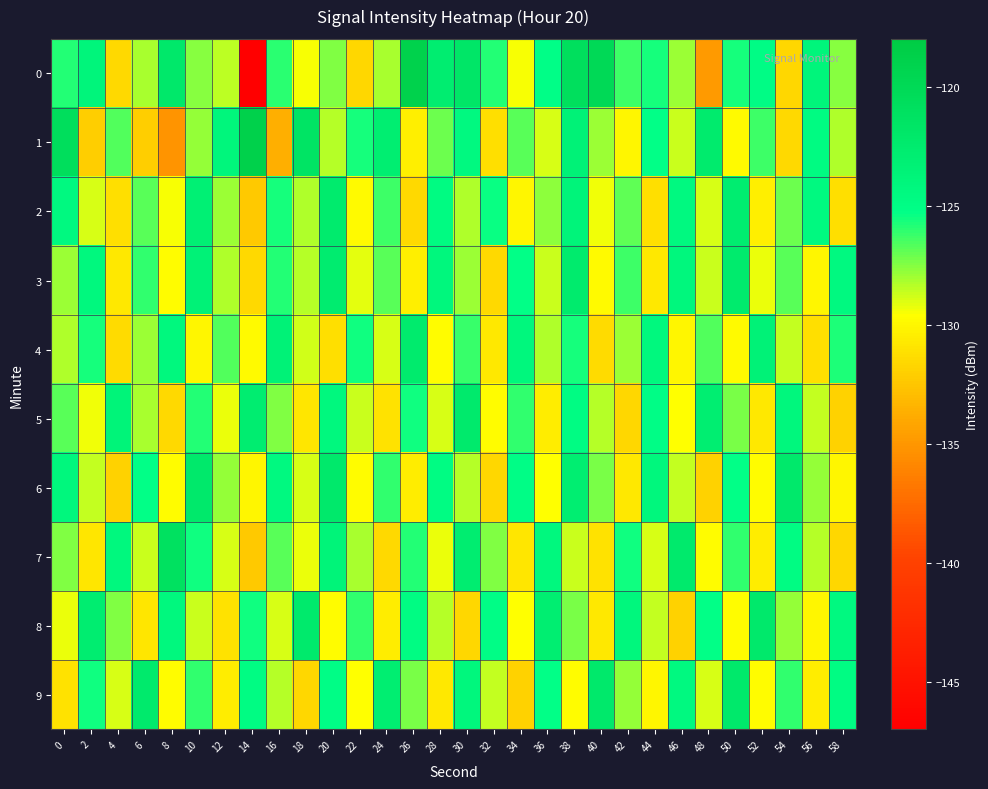

What is the total value across all series at 18?

-1279.3